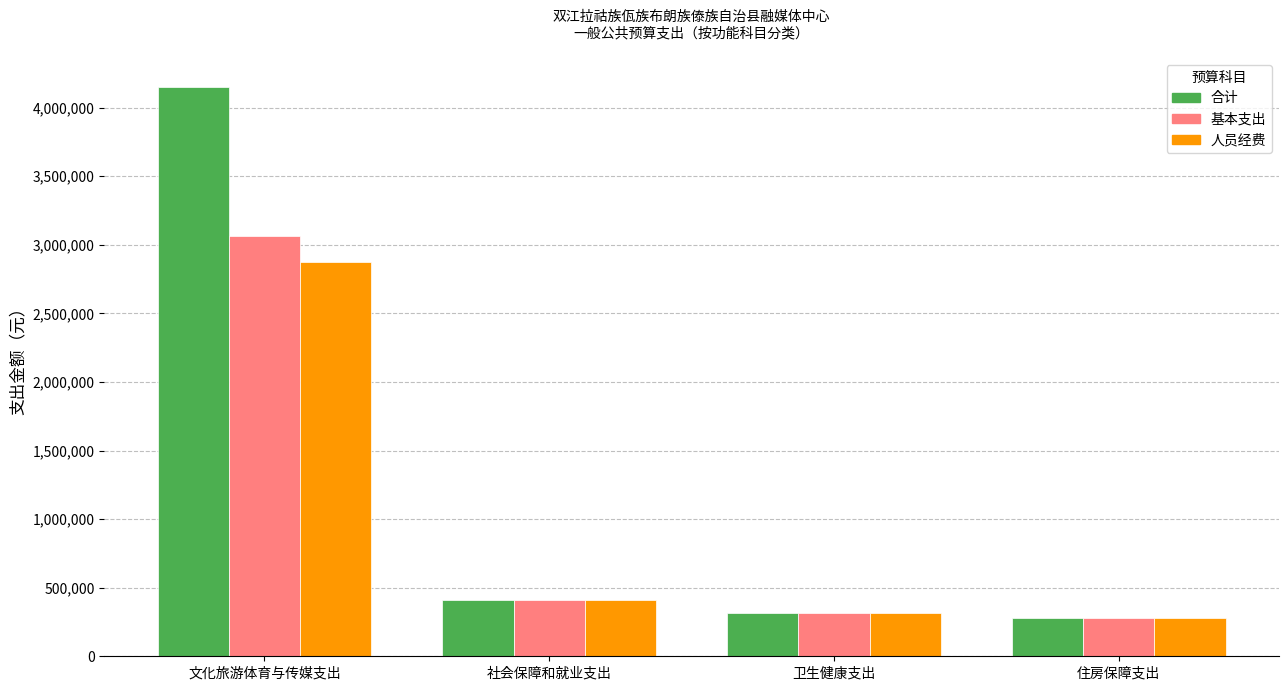

How many bars are there in each group?

3